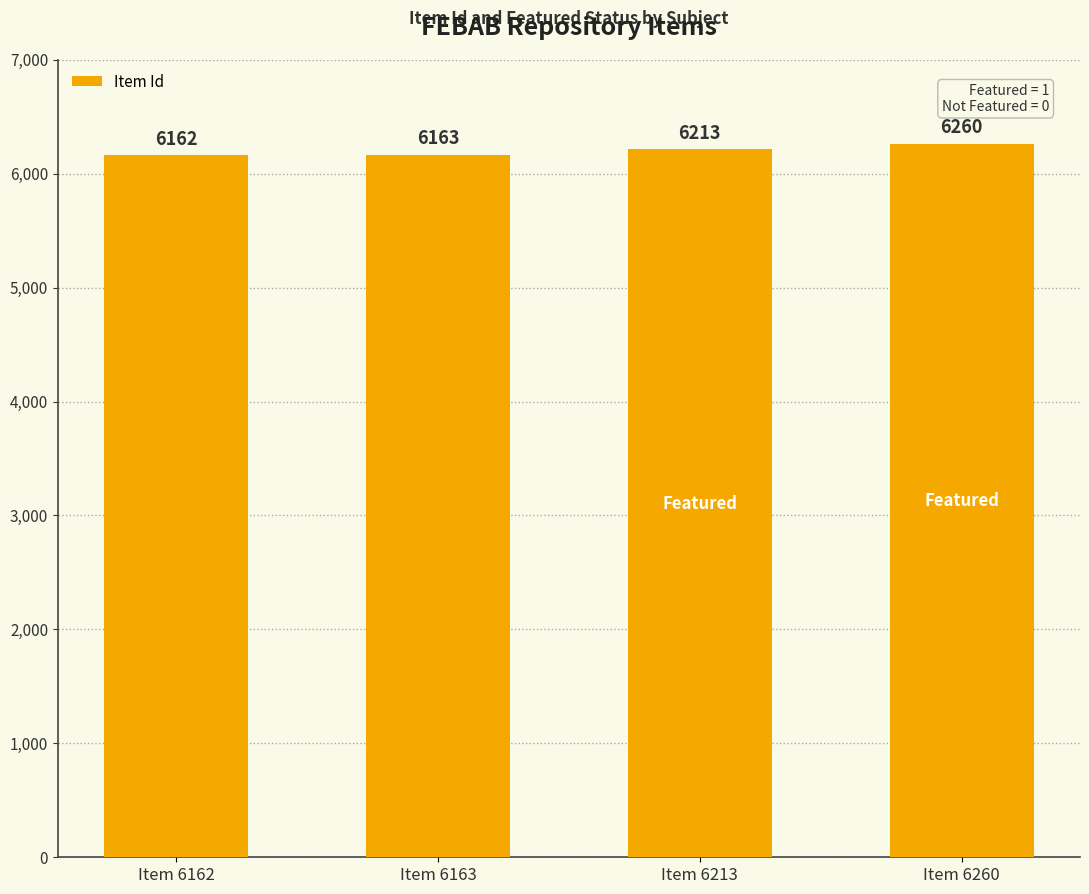

How many categories are shown in the chart?

4